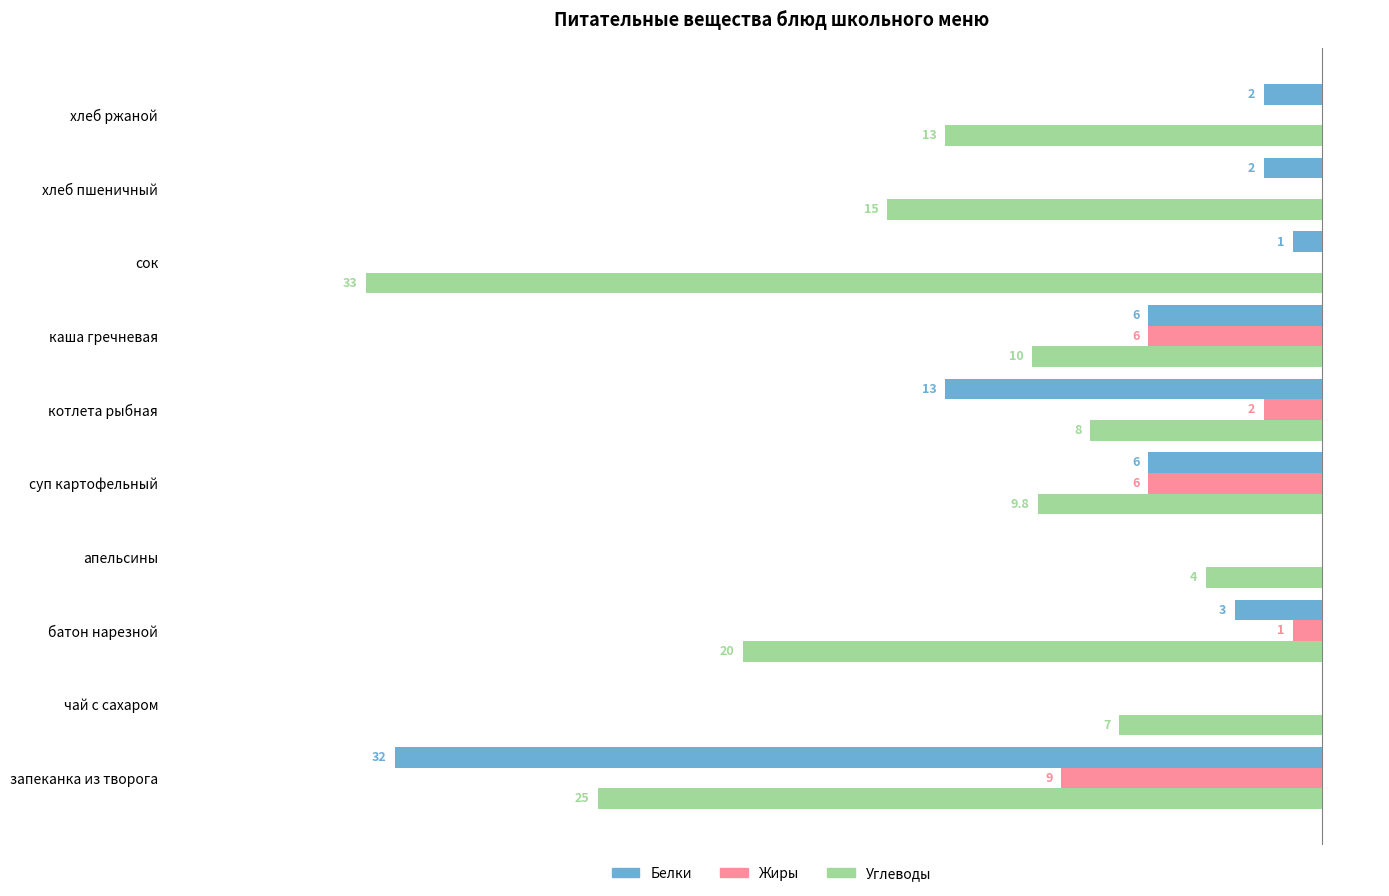

What are all the series names shown in the legend?

Белки, Жиры, Углеводы